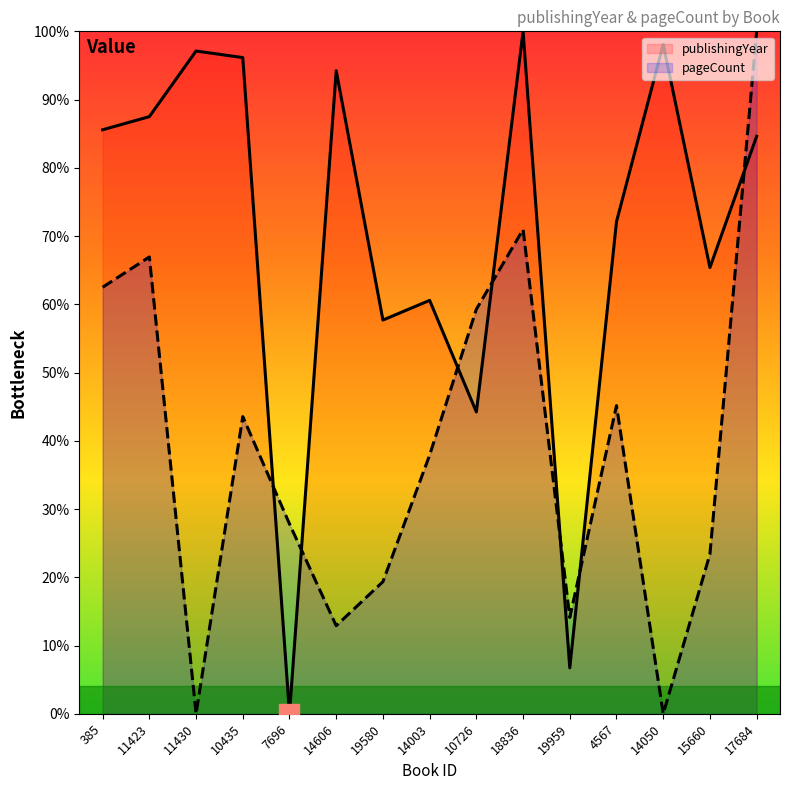

Reading right to left, list all the values displayed in this chart.

publishingYear: 17684=84.6	15660=65.4	14050=98.1	4567=72.1	19959=6.7	18836=100.0	10726=44.2	14003=60.6	19580=57.7	14606=94.2	7696=0.0	10435=96.2	11430=97.1	11423=87.5	385=85.6
pageCount: 17684=100.0	15660=23.4	14050=0.0	4567=45.2	19959=14.1	18836=71.0	10726=59.3	14003=37.9	19580=19.4	14606=12.9	7696=27.8	10435=43.5	11430=0.0	11423=66.9	385=62.5